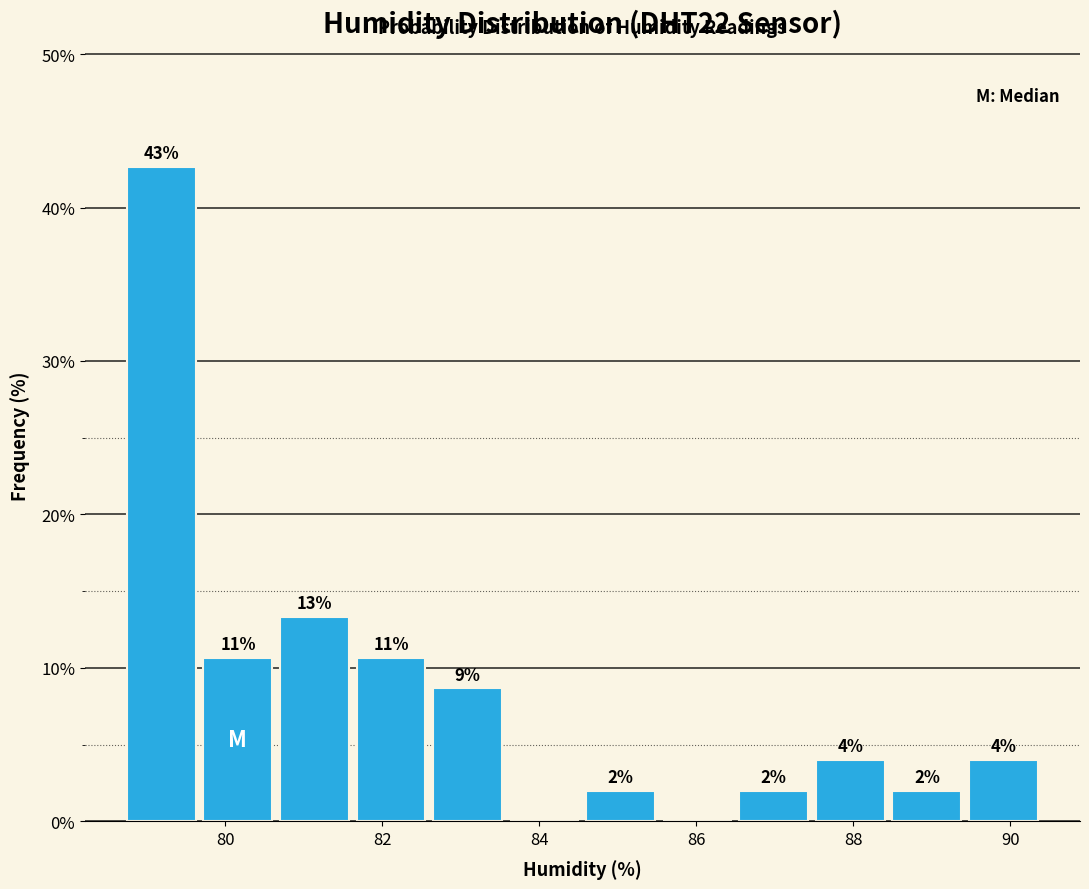

Which range on the x-axis has the tallest bar?

78.8 to 79.6